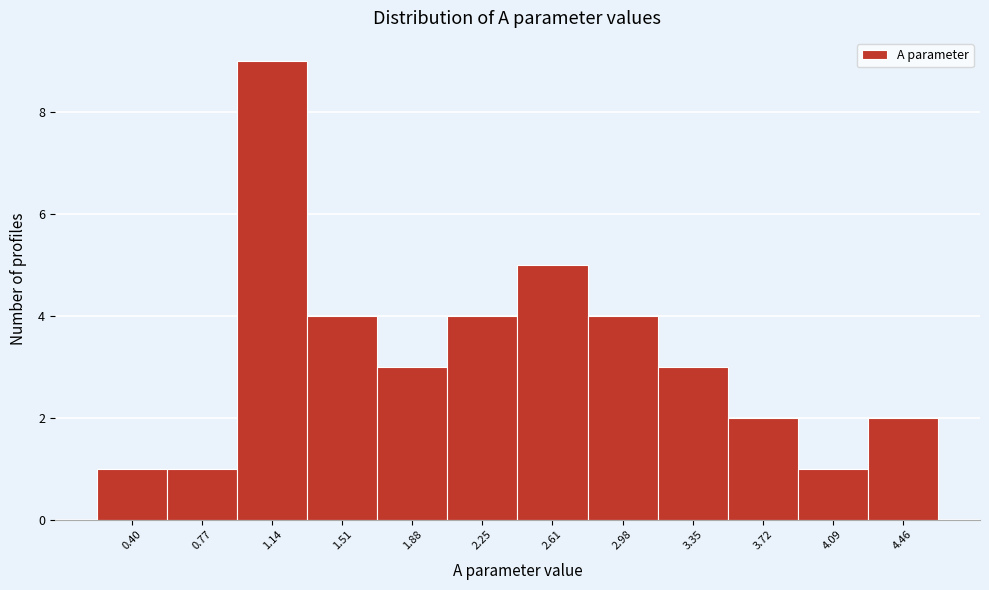

Reading left to right, extract all data points from this chart.

0.40=1	0.77=1	1.14=9	1.51=4	1.88=3	2.25=4	2.61=5	2.98=4	3.35=3	3.72=2	4.09=1	4.46=2